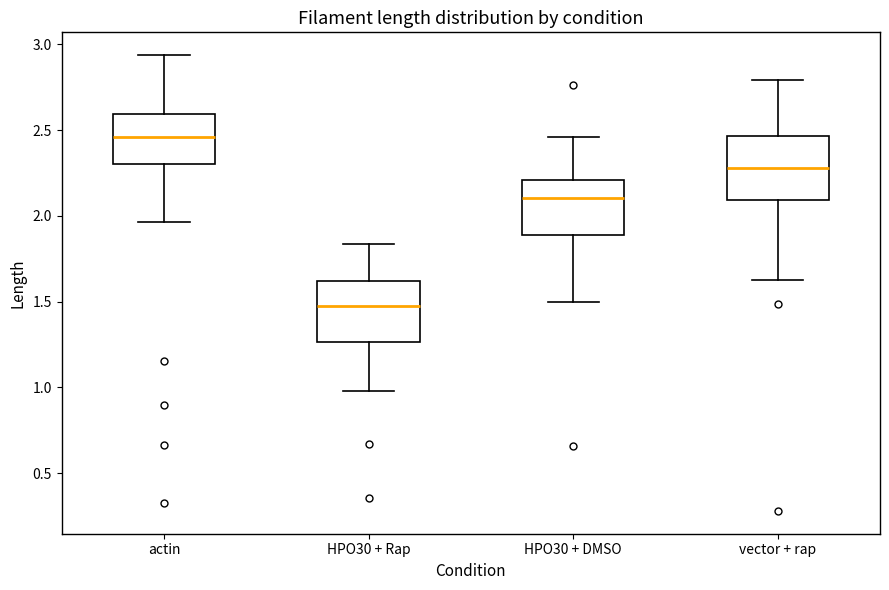

Which box has the highest median line?

actin